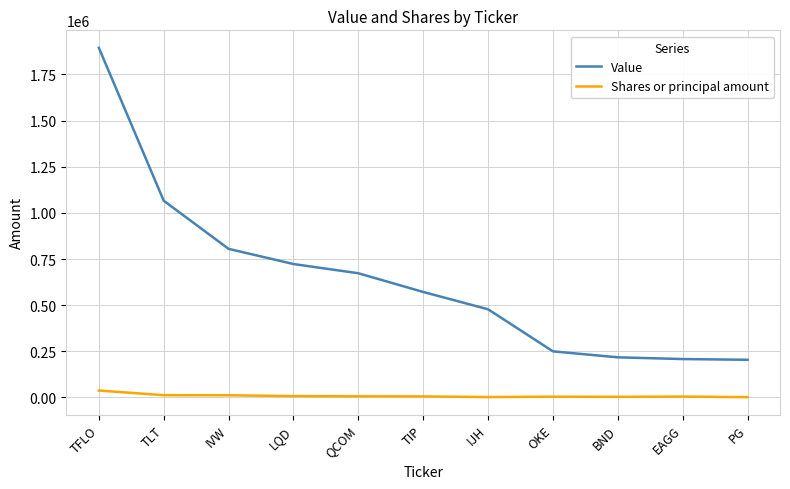

What are all the series names shown in the legend?

Value, Shares or principal amount